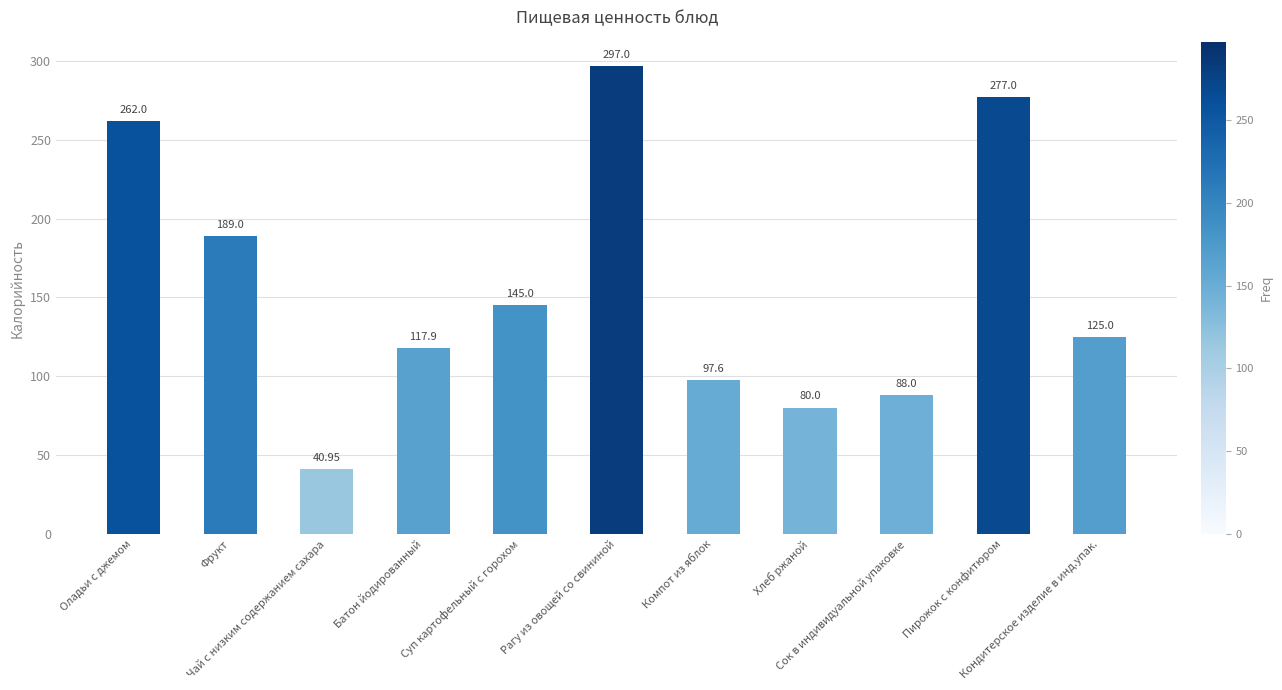

List the labels in order of value, smallest first.

Чай с низким содержанием сахара, Хлеб ржаной, Сок в индивидуальной упаковке, Компот из яблок, Батон йодированный, Кондитерское изделие в инд.упак., Суп картофельный с горохом, Фрукт, Оладьи с джемом, Пирожок с конфитюром, Рагу из овощей со свининой